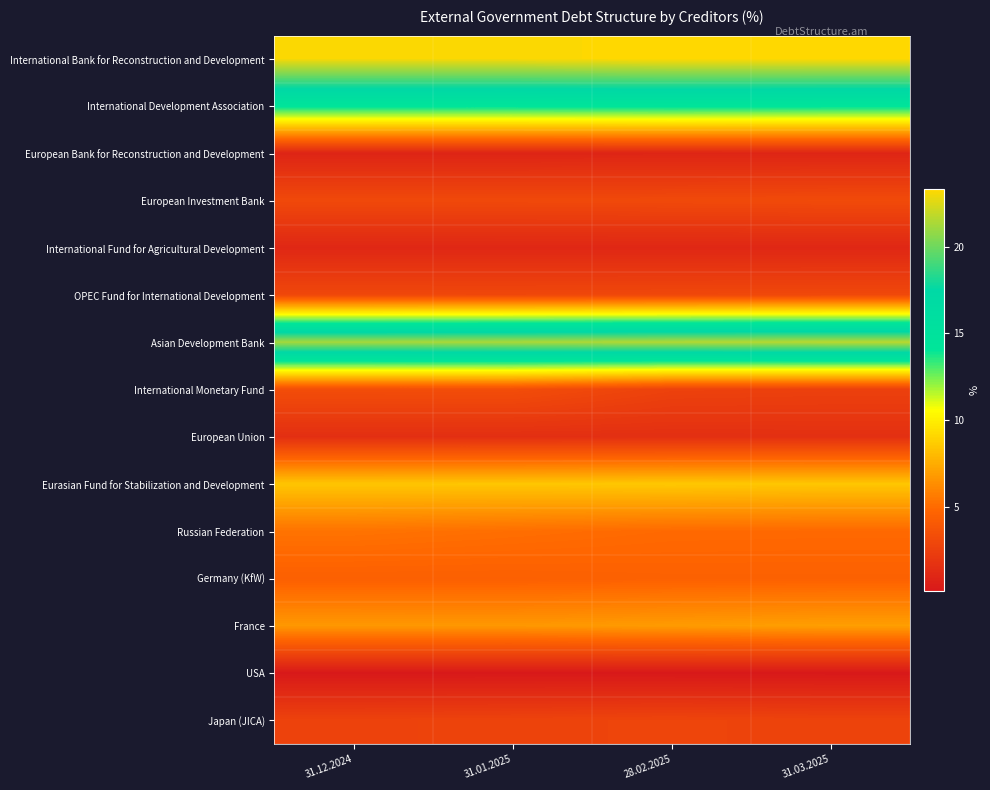

At how many categories does at least one series exceed 5?

4